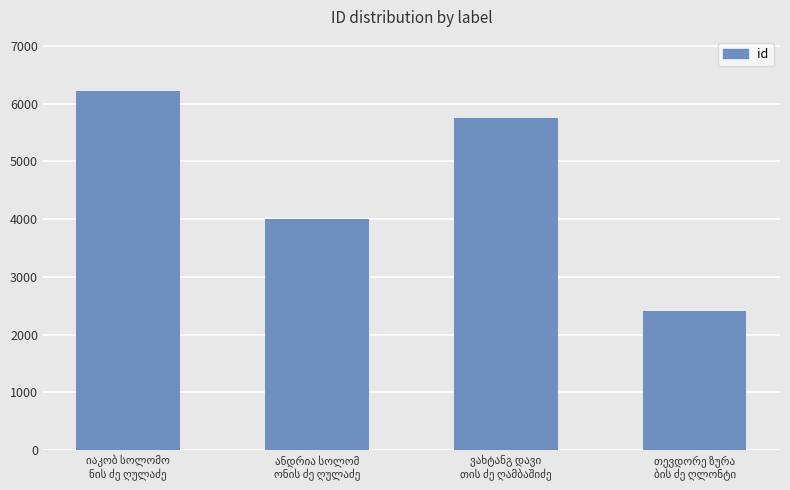

What is the minimum value shown in the chart?

2403